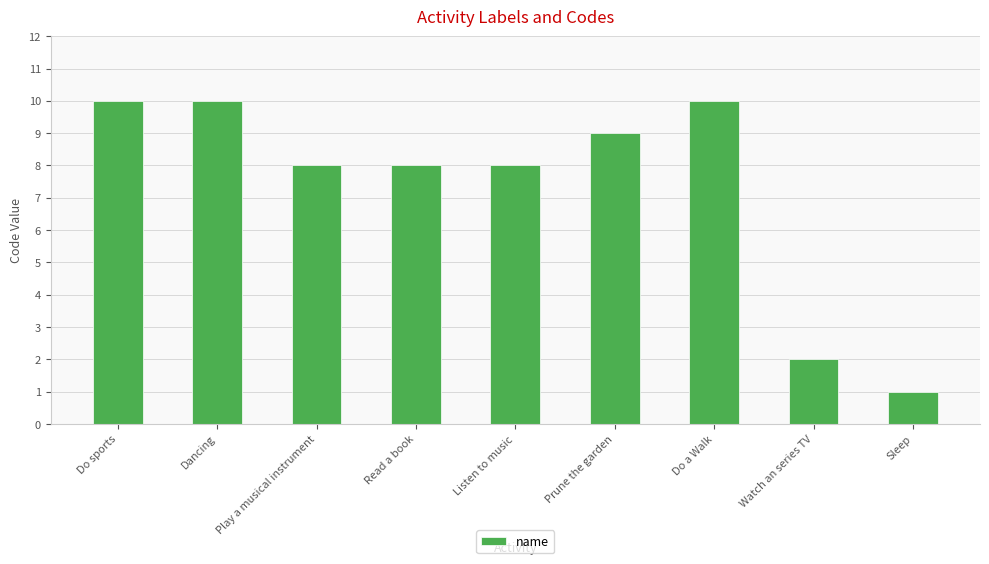

Between Sleep and Prune the garden, which is larger?

Prune the garden